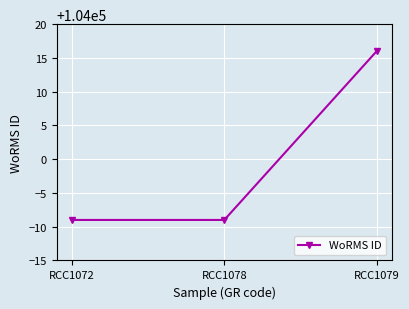

Between RCC1078 and RCC1079, which is larger?

RCC1079